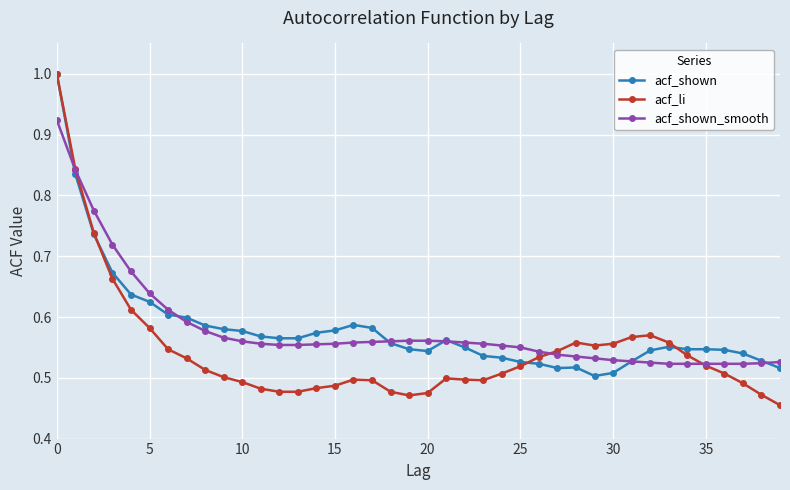

At how many categories does at least one series exceed 0?

40